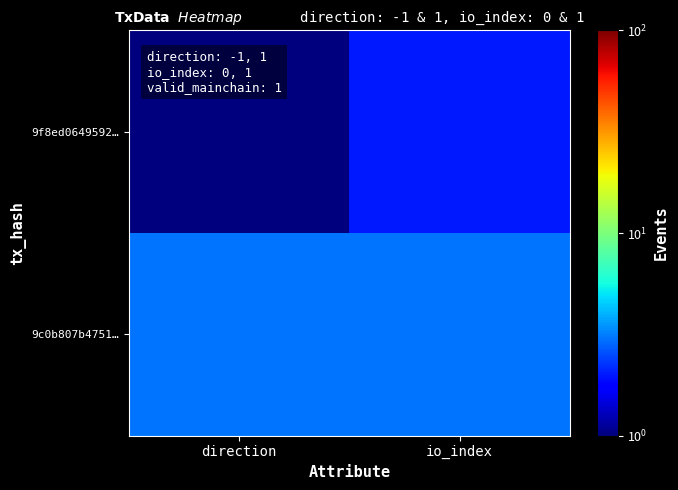

Reading right to left, transcribe all the data shown in this chart.

9f8ed0649592…: io_index=2	direction=1
9c0b807b4751…: io_index=3	direction=3